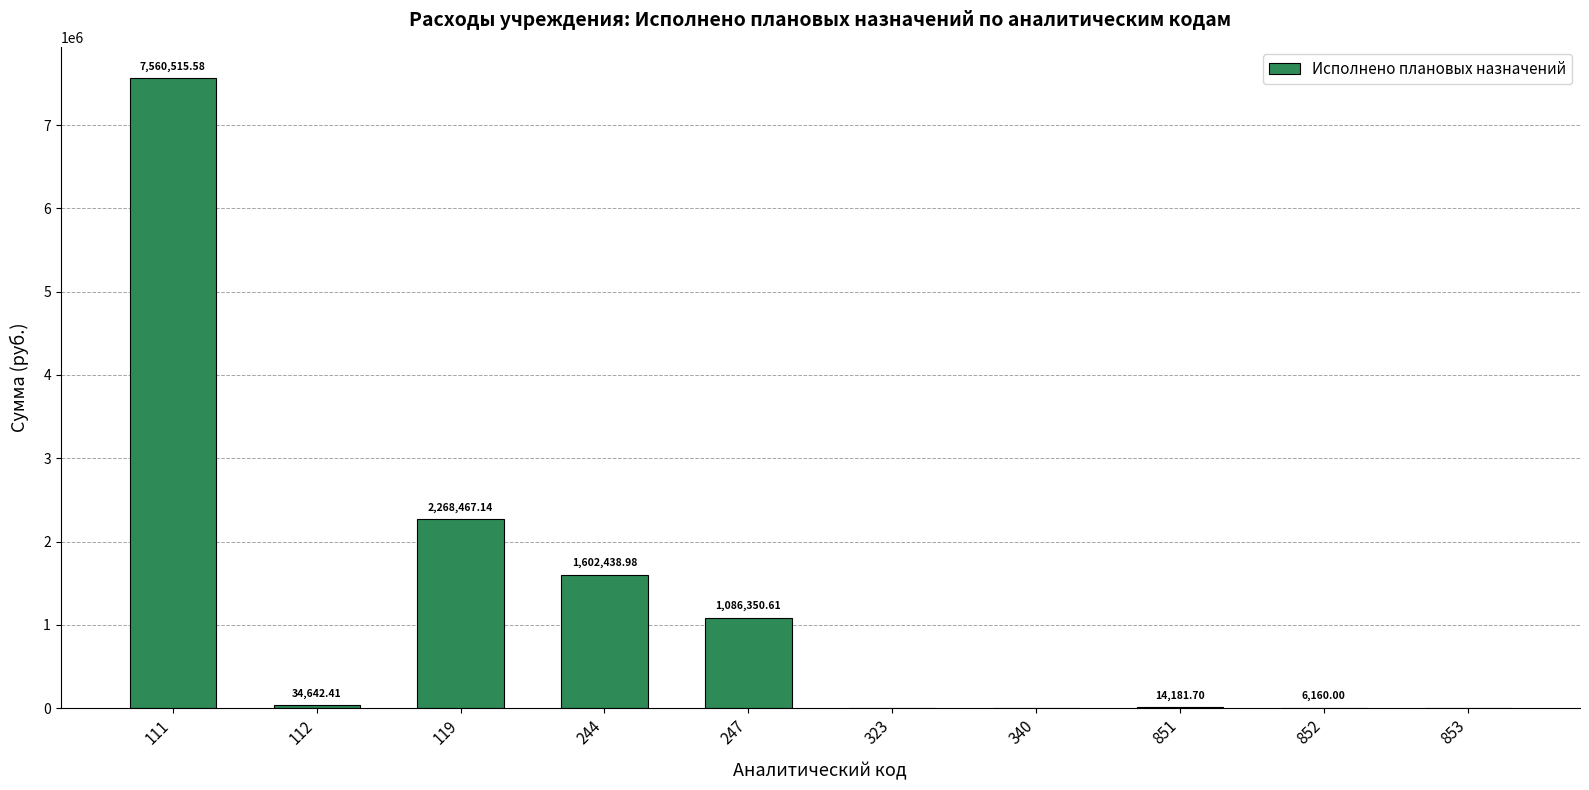

How many positive values are there?

7